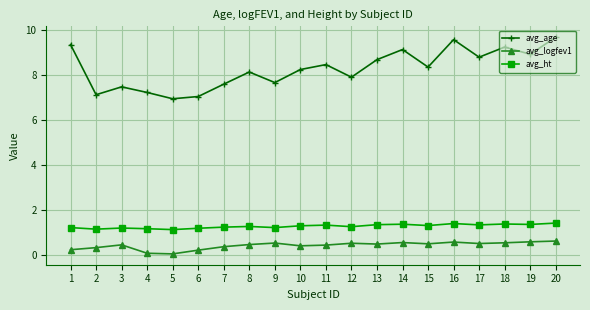

Count the avg_ht values in the range 1 to 2.

20